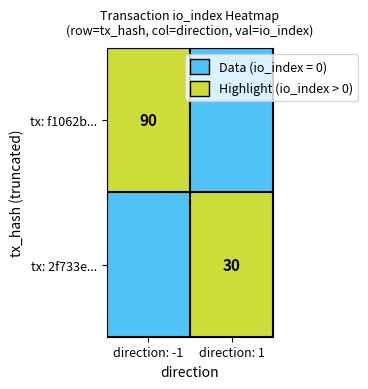

The value of tx: 2f733e... at direction: 1 is 30. True or false?

True